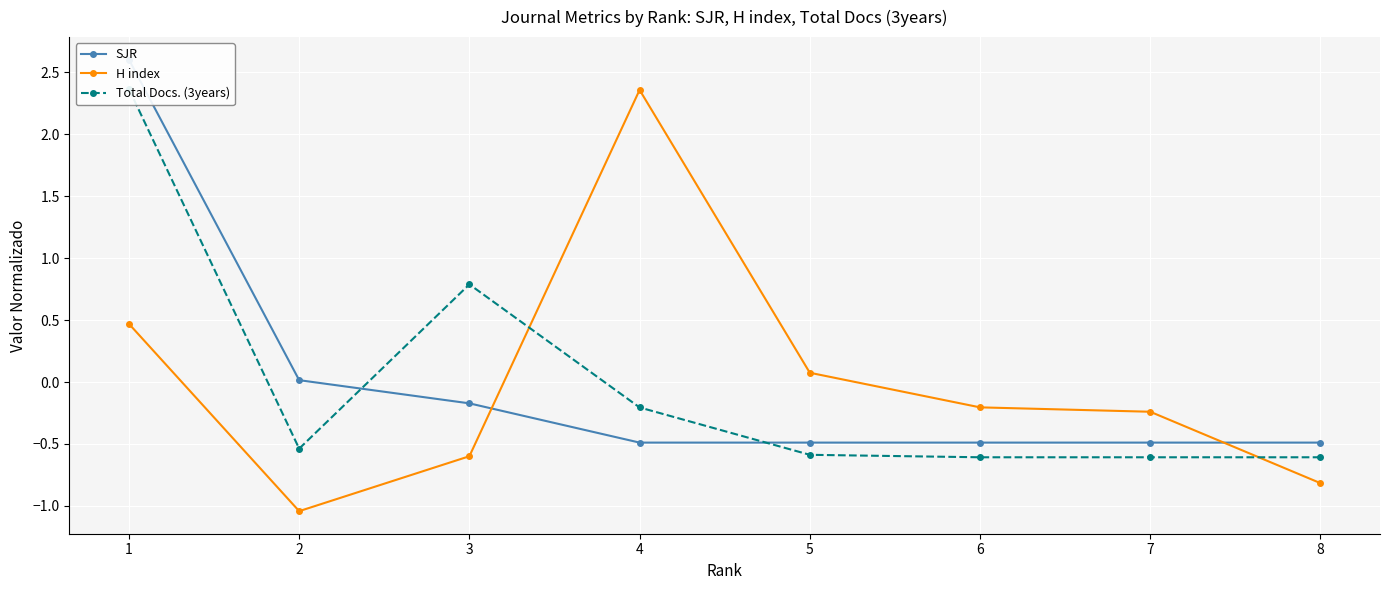

Where is SJR nearest to the value 1?

2